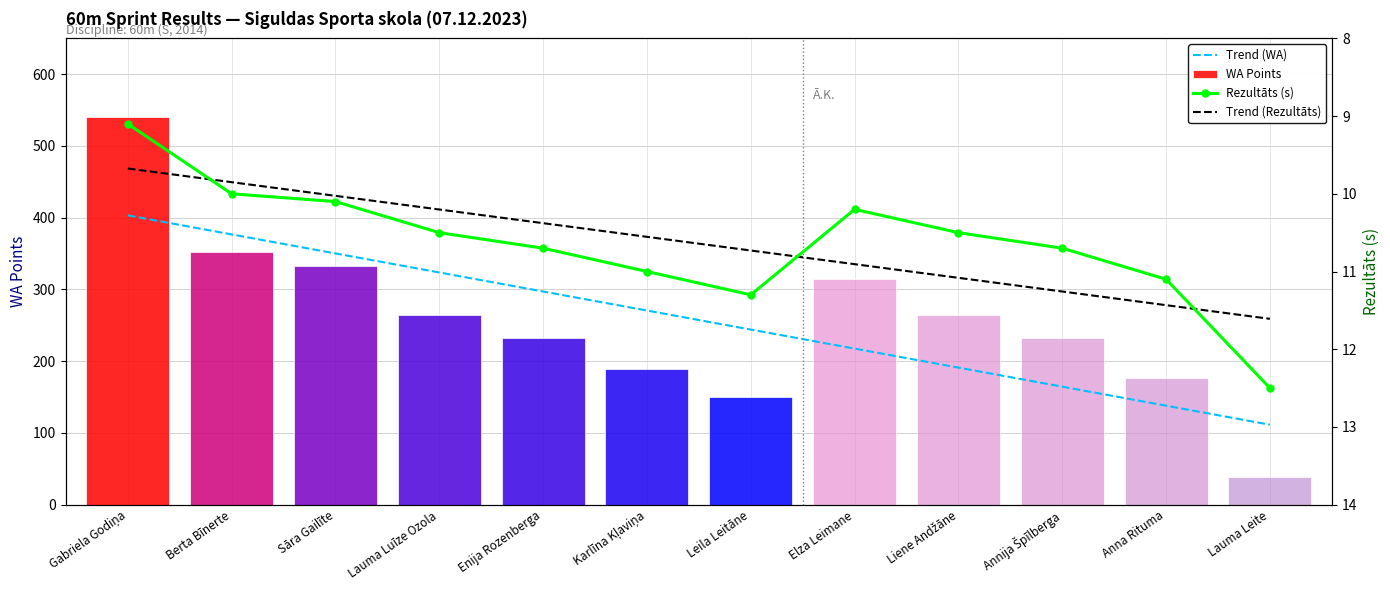

Which series has the widest spread of values?

WA Points